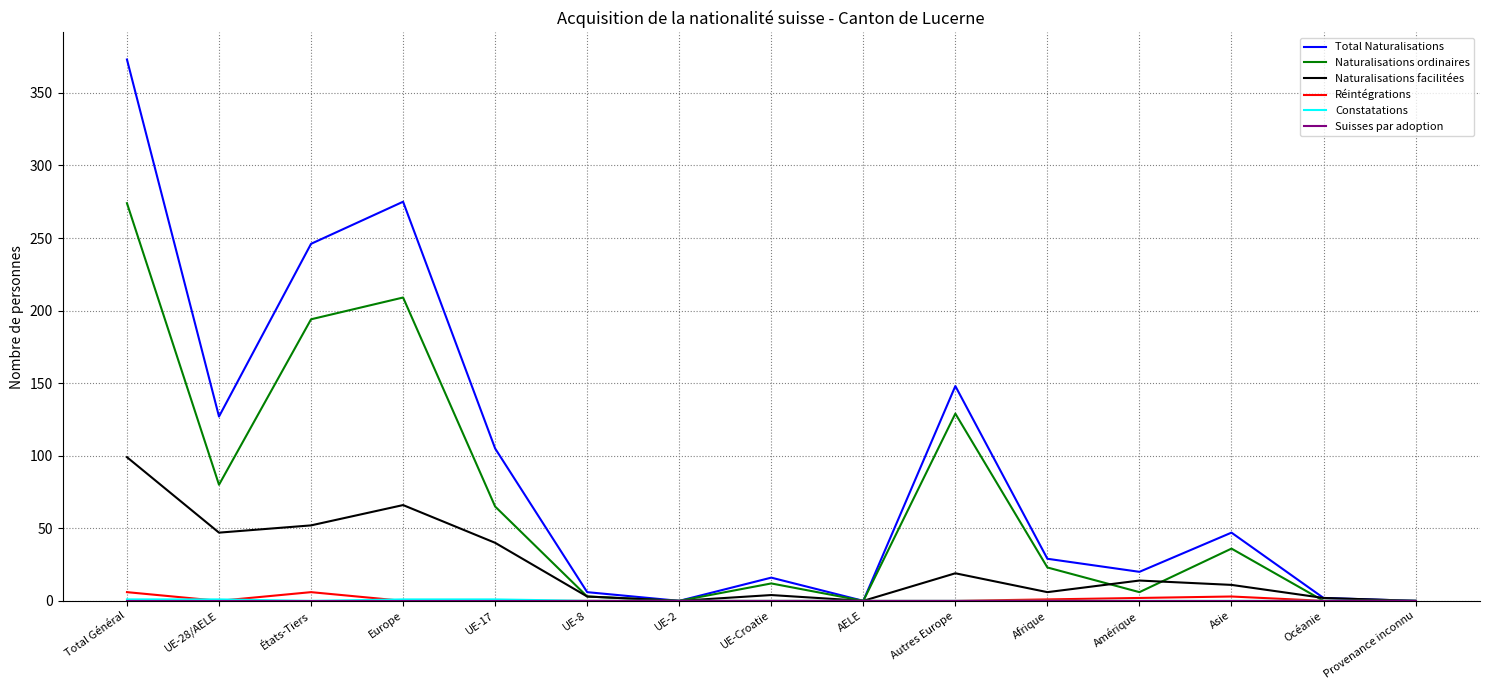

The Réintégrations series shows 2 at Amérique. True or false?

True